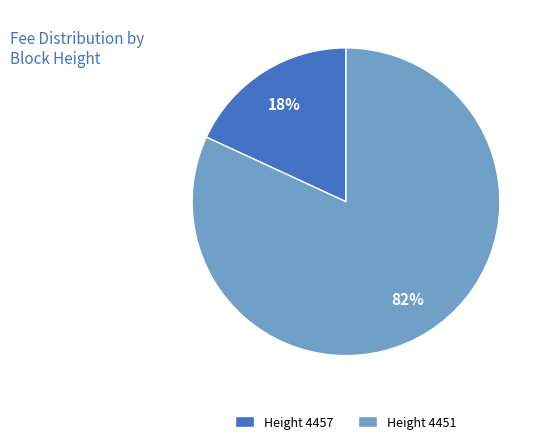

How many slices are in this pie chart?

2